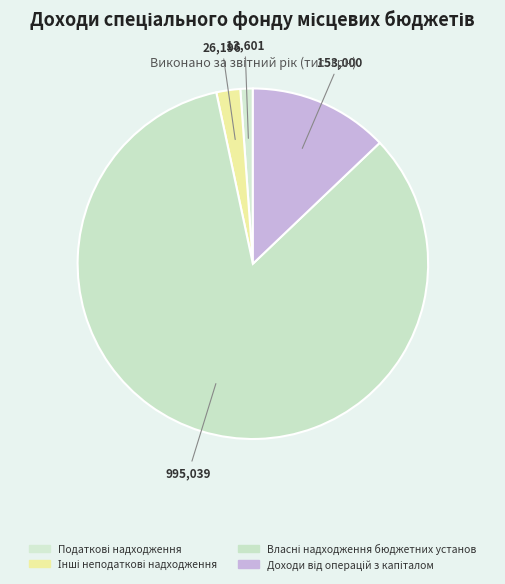

How many segments does this pie chart have?

4